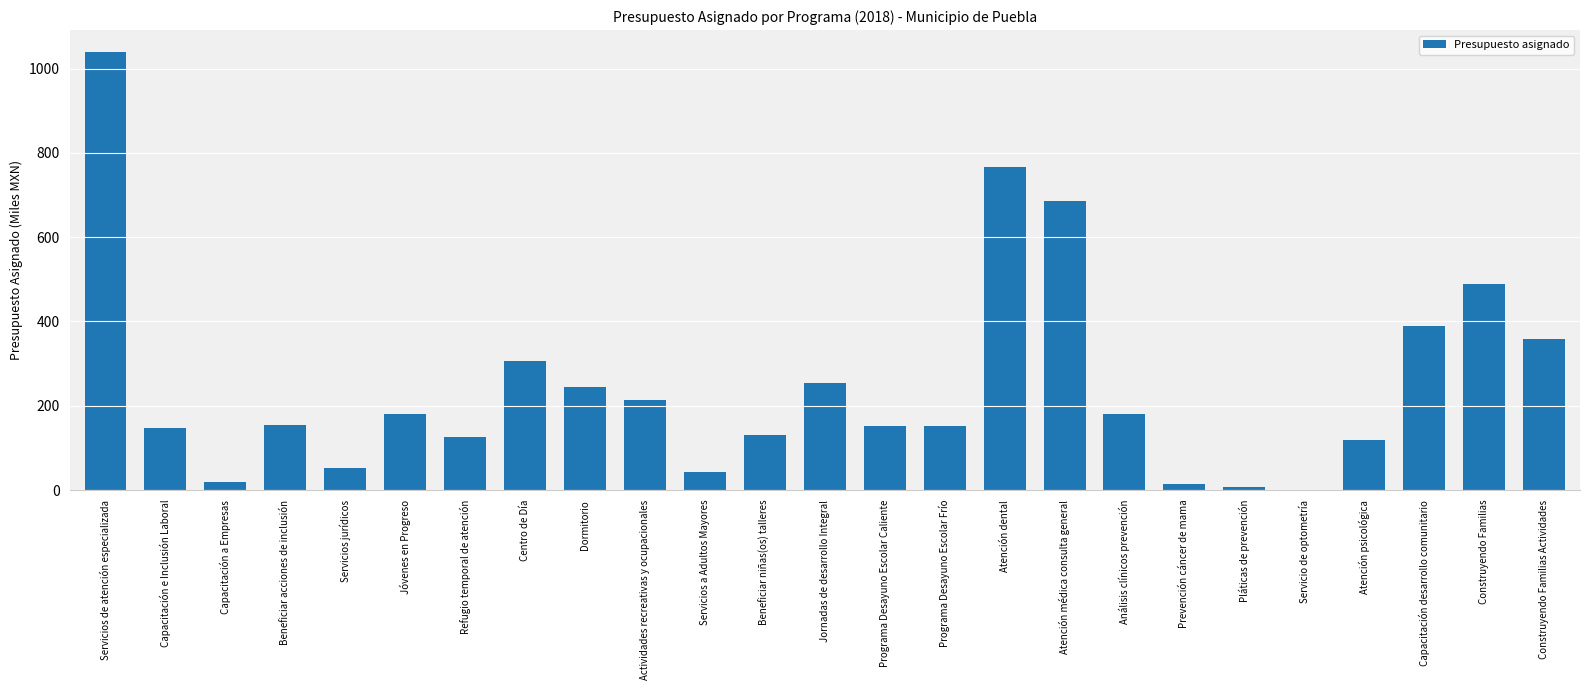

What is the change in value from Servicios a Adultos Mayores to Jornadas de desarrollo Integral?

+212.8